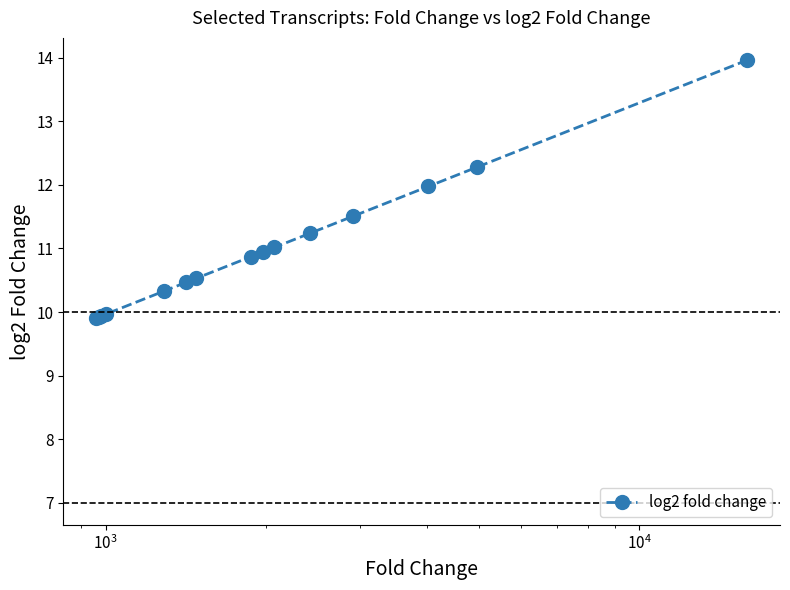

What is the maximum value shown in the chart?

14.0